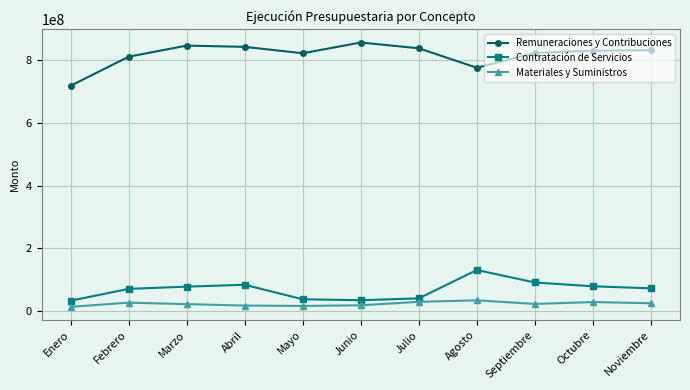

What is the value of the Remuneraciones y Contribuciones point at the 9th from the left?

824032386.6